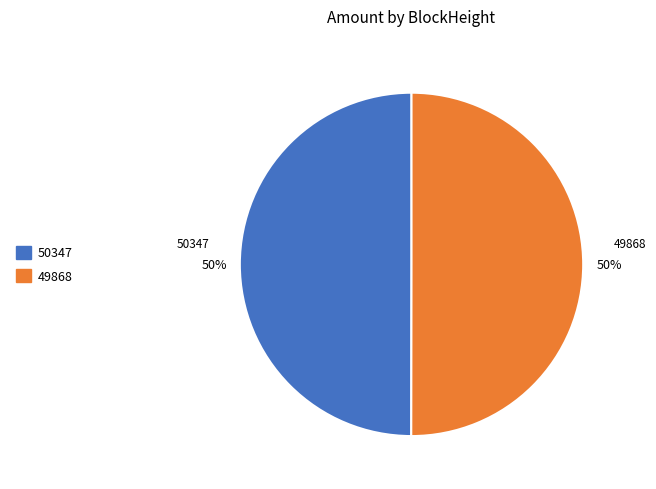

Do 49868 and 50347 together represent more than half of the pie?

Yes